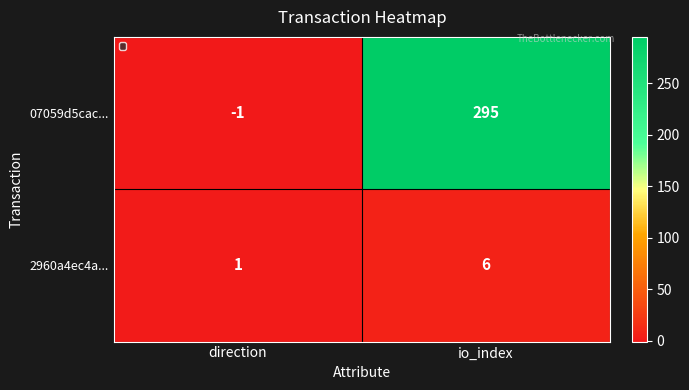

Which series has the widest spread of values?

07059d5cac...